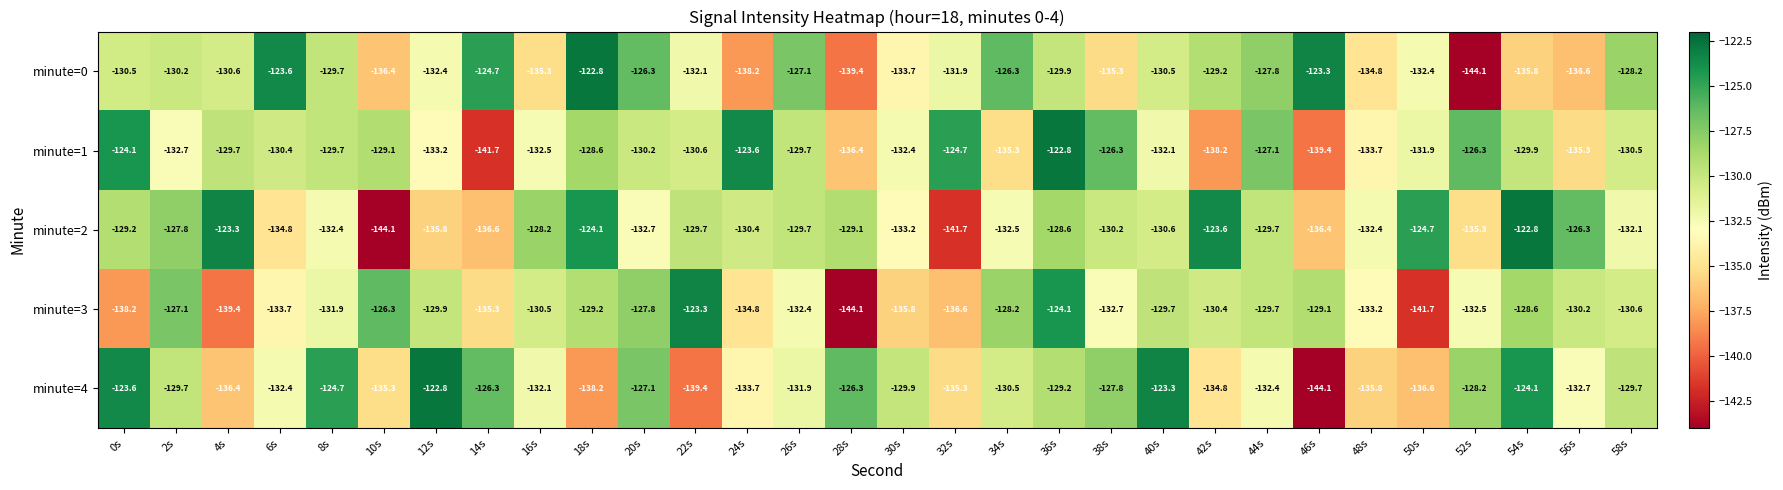

The minute=3 series shows -30.3 at 44s. True or false?

False